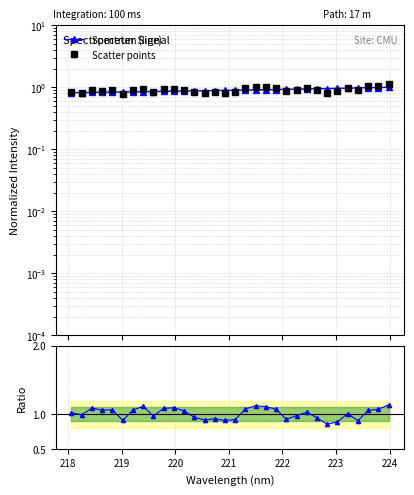

What is the difference between the maximum and second lowest values in the Ratio series?

0.2